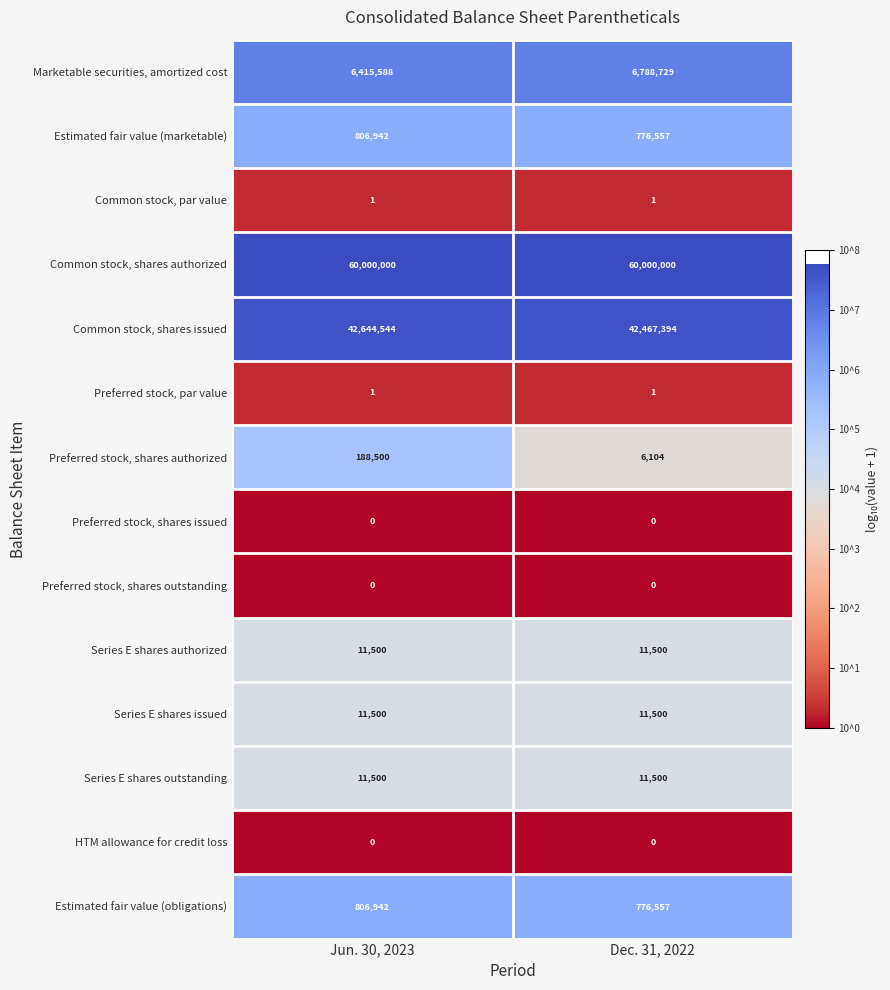

What is the sum of all Series E shares authorized values?

23000